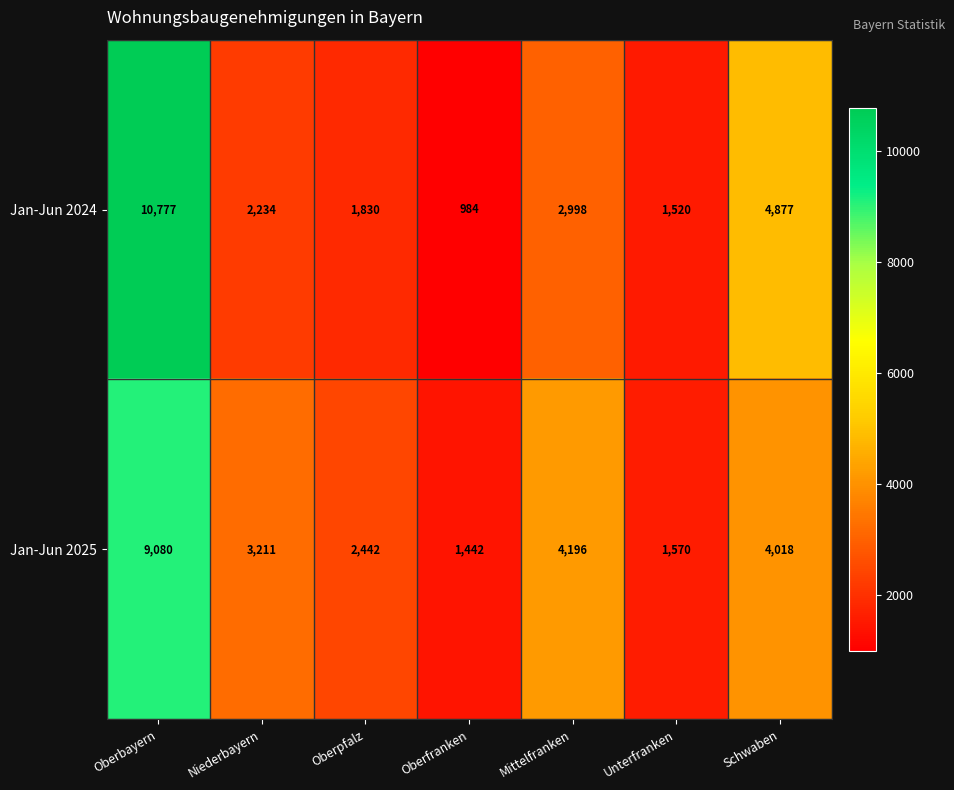

Reading left to right, list all the values displayed in this chart.

Jan-Jun 2024: 10777	2234	1830	984	2998	1520	4877
Jan-Jun 2025: 9080	3211	2442	1442	4196	1570	4018